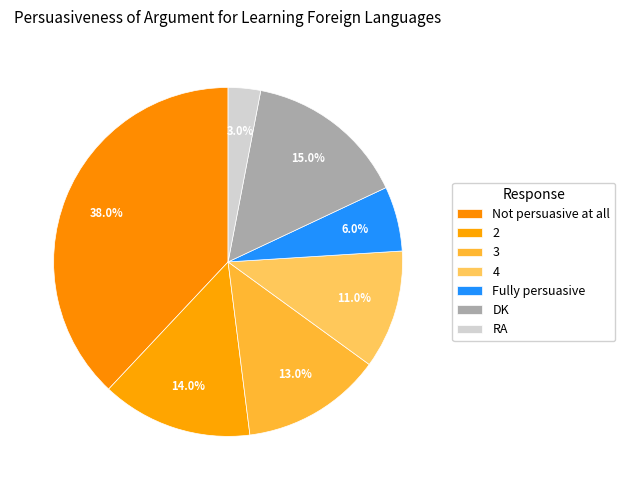

Is it true that Not persuasive at all is 38% of the pie?

True